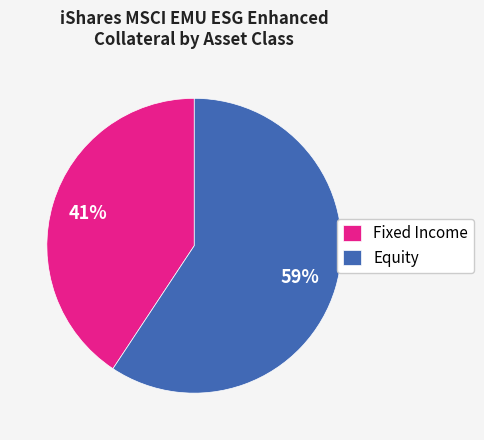

Which has a higher value, Equity or Fixed Income?

Equity